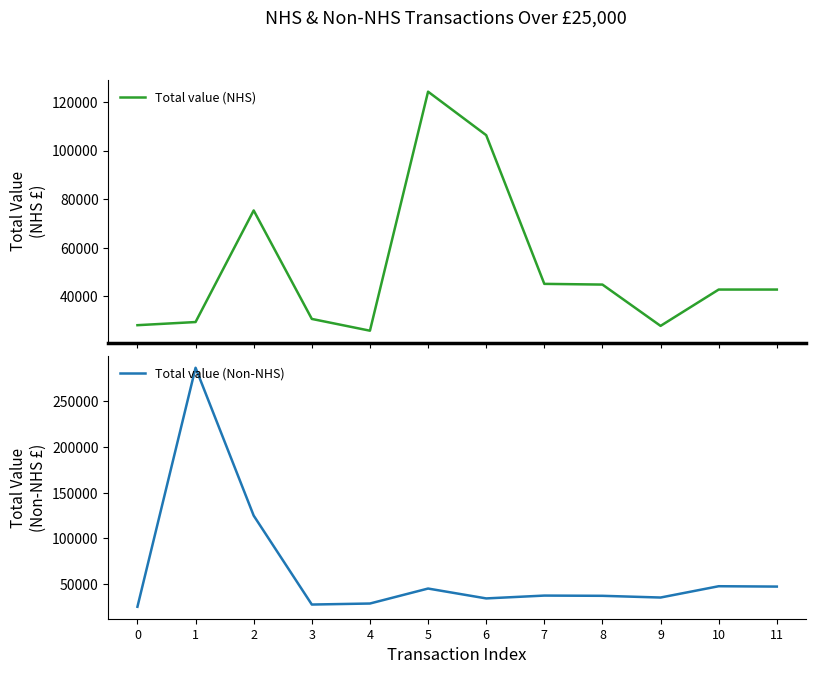

How many times do Total value (Non-NHS) and Total value (NHS) cross each other?

5